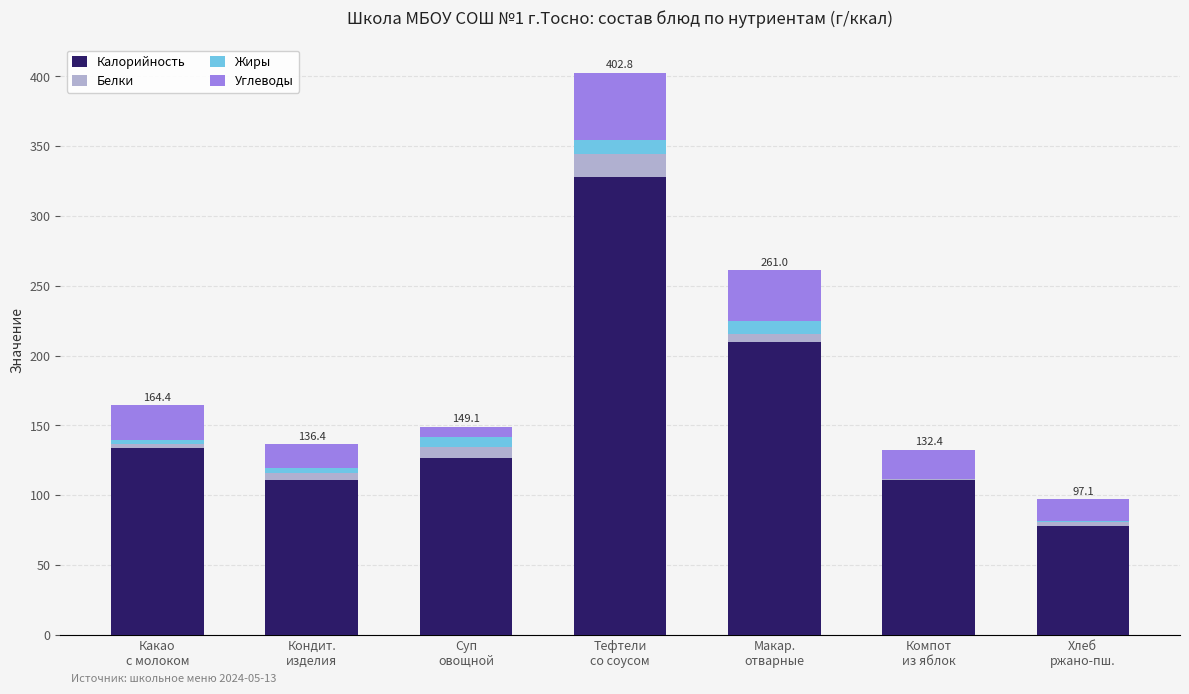

What are all the series names shown in the legend?

Калорийность, Белки, Жиры, Углеводы